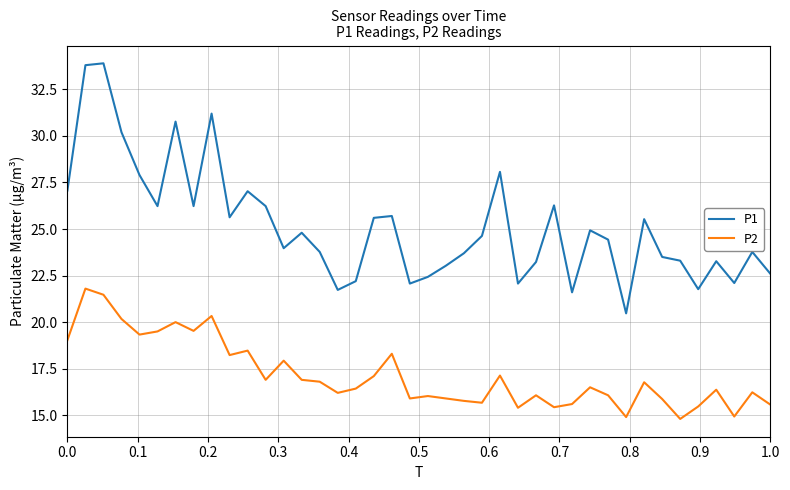

True or false: P2 has more than 1 interior local peaks.

True